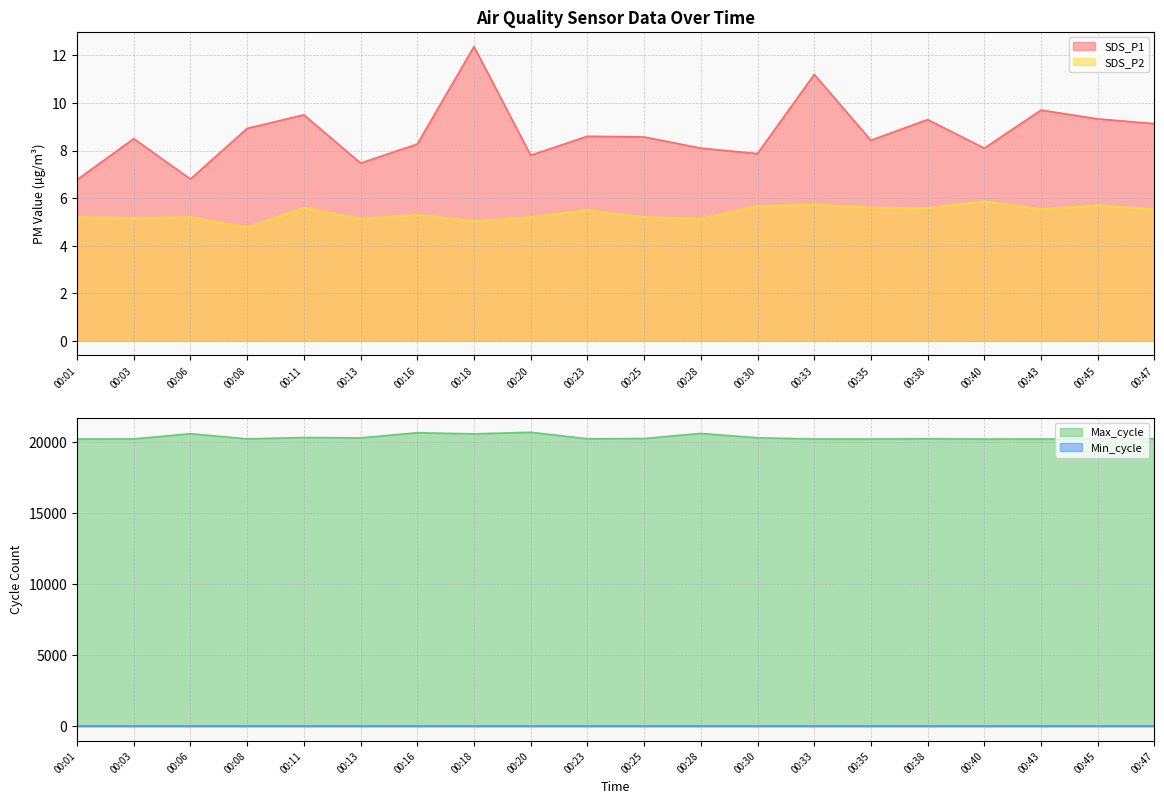

What is the average value of the SDS_P2 series?

5.4